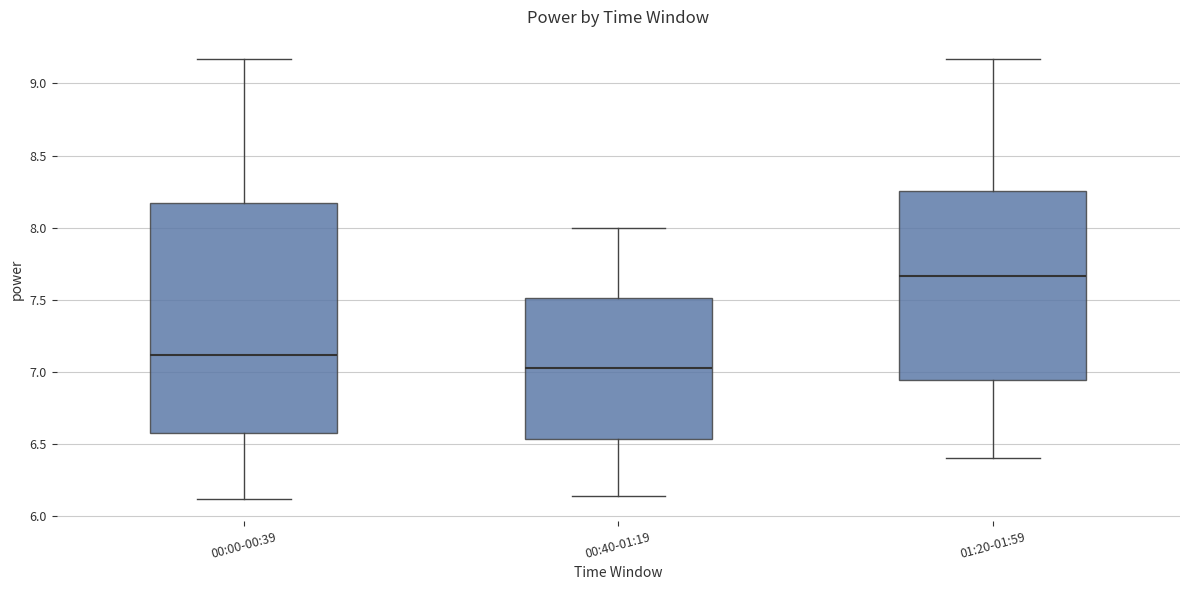

Where is the upper edge of the box for 00:40-01:19 on the y-axis? The values are not printed on the chart, so give them approximately, as read against the axis.

7.50